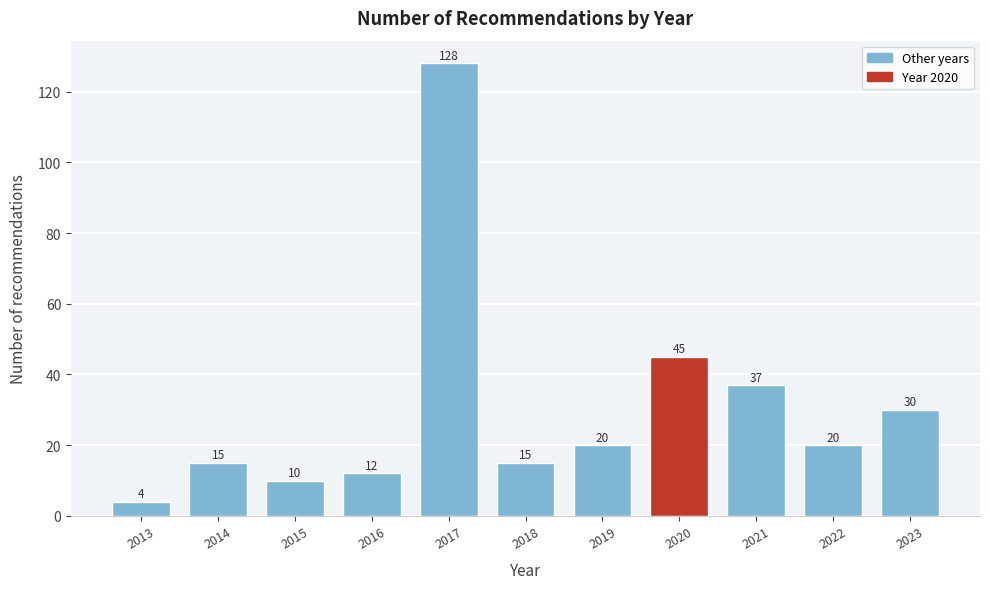

Reading left to right, extract all data points from this chart.

4	15	10	12	128	15	20	45	37	20	30